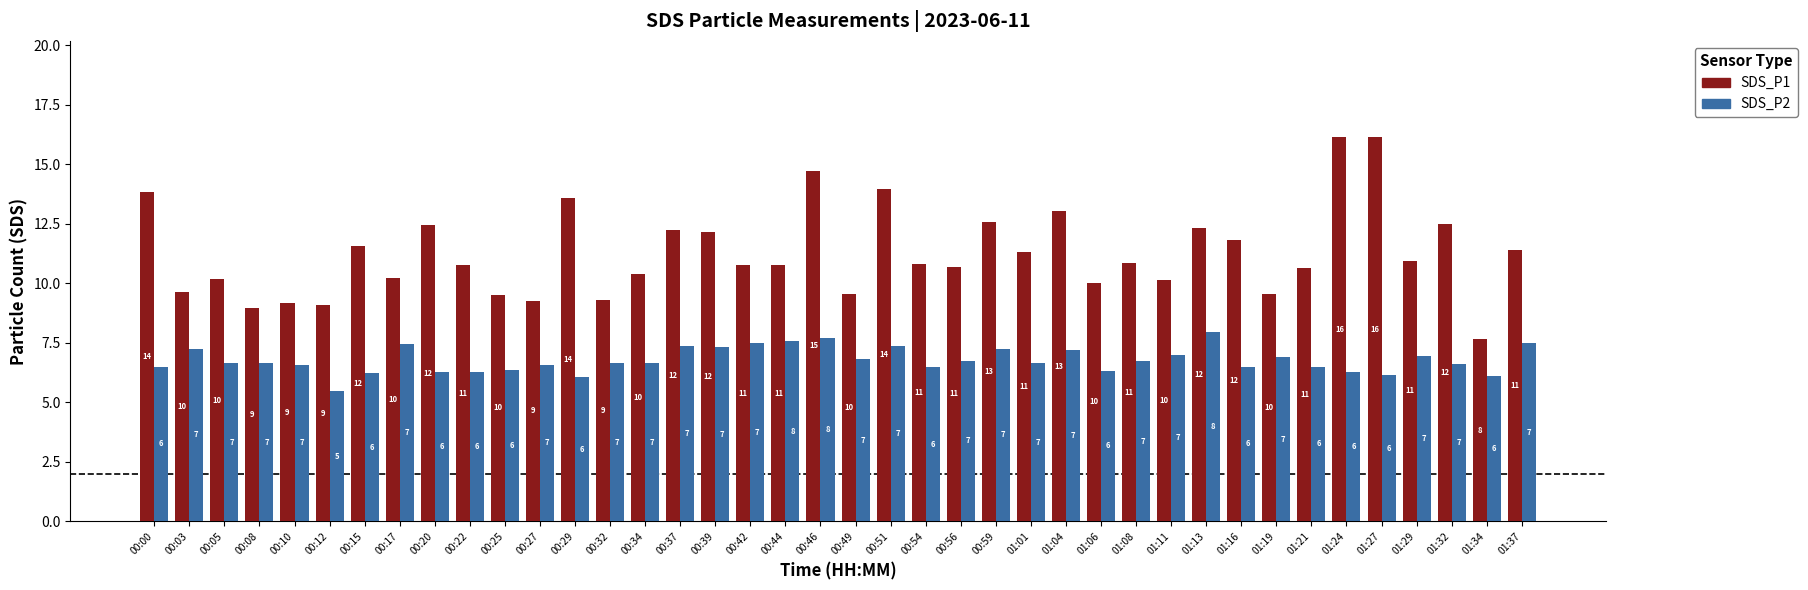

What is the maximum value for SDS_P2?

8.0